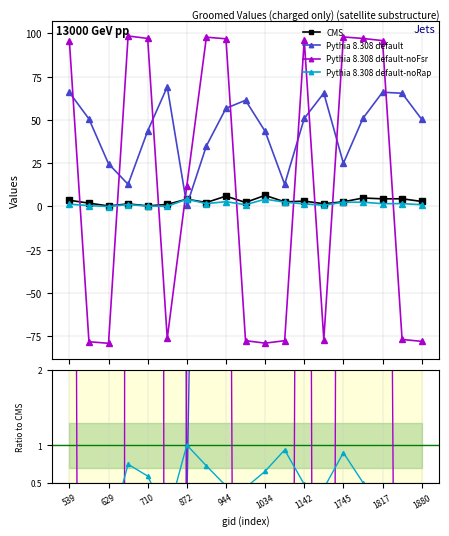

How many values in Pythia 8.308 default-noFsr are below zero?

9